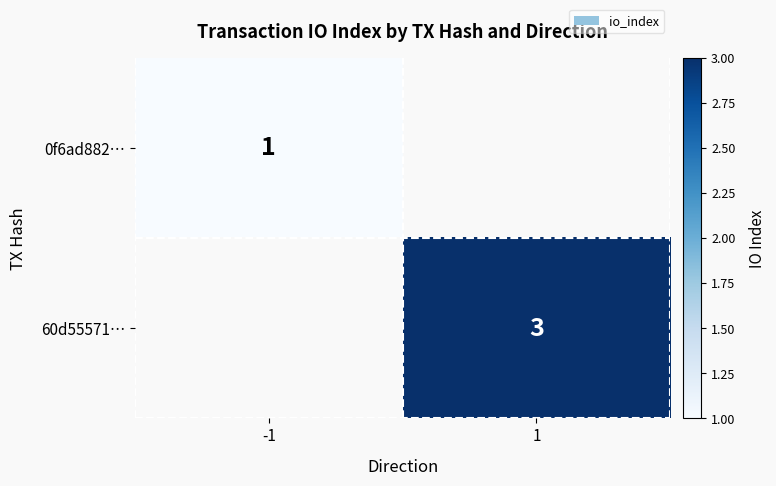

Is it true that 0f6ad882… equals 1 at -1?

True